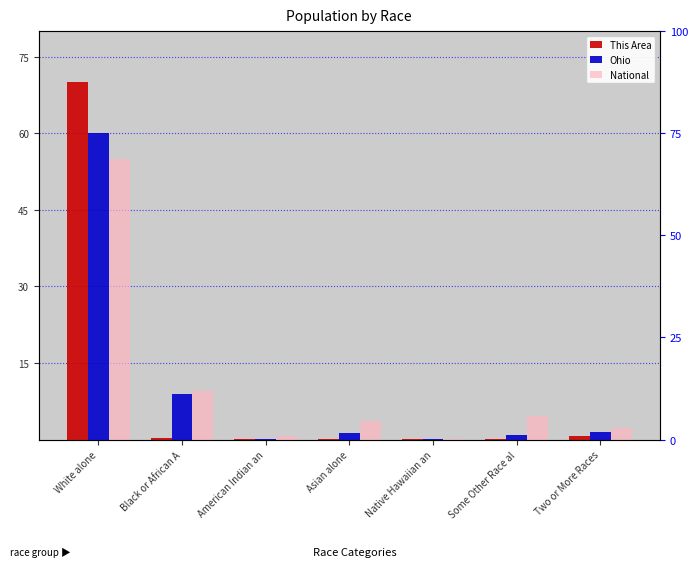

Rank the series by their average value, from lowest to highest.

This Area, Ohio, National